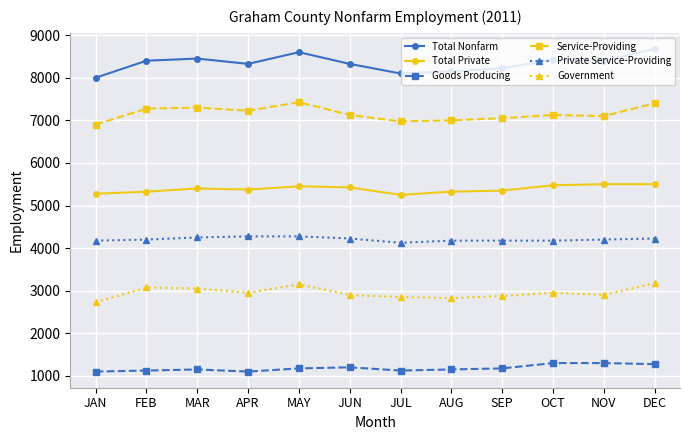

What is the total value across all series at MAR?

29600